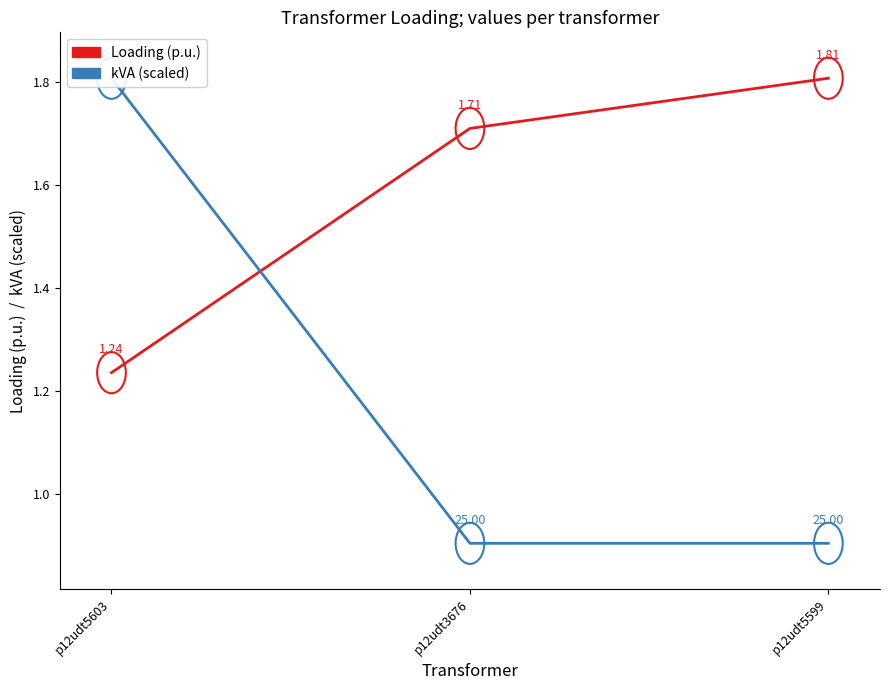

How many lines are shown in the chart?

2